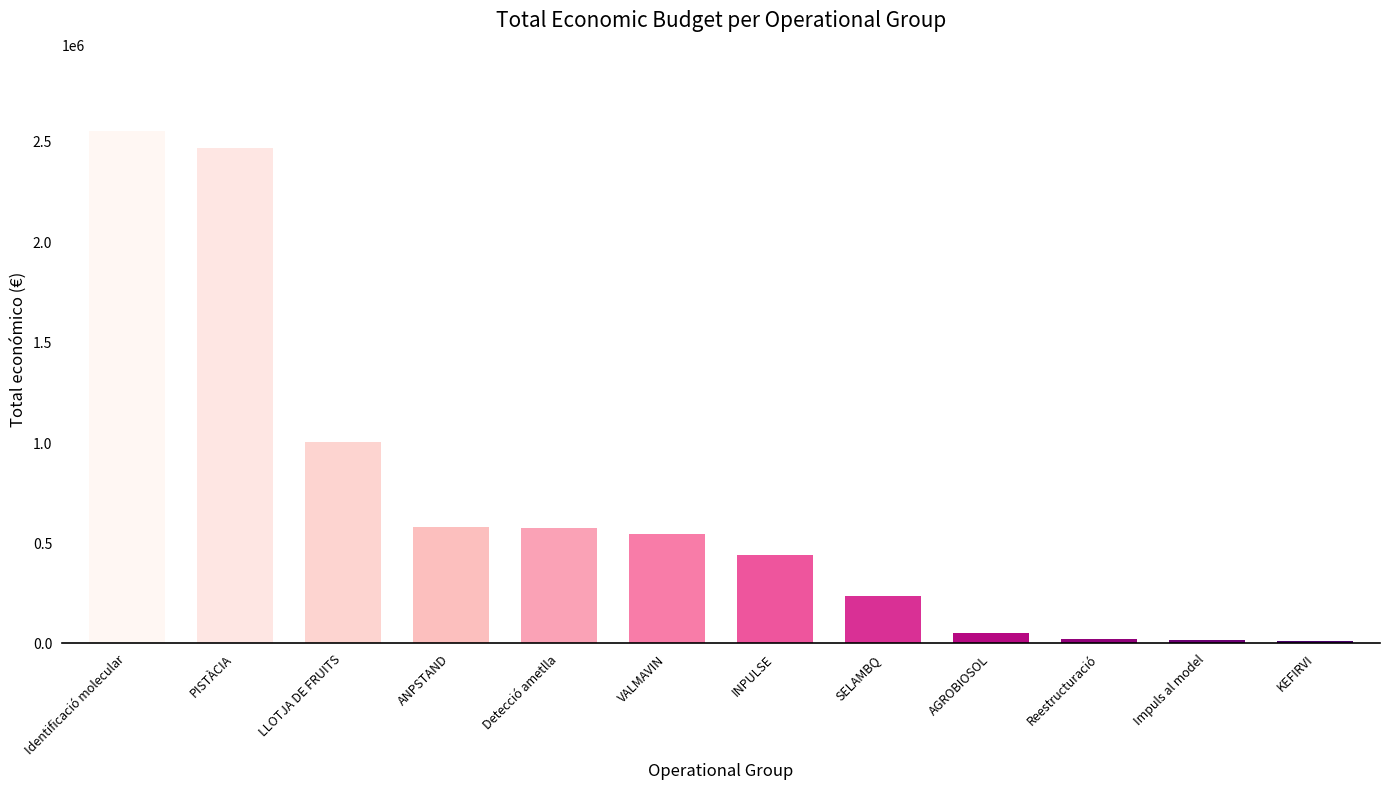

What is the smallest value displayed?

10000